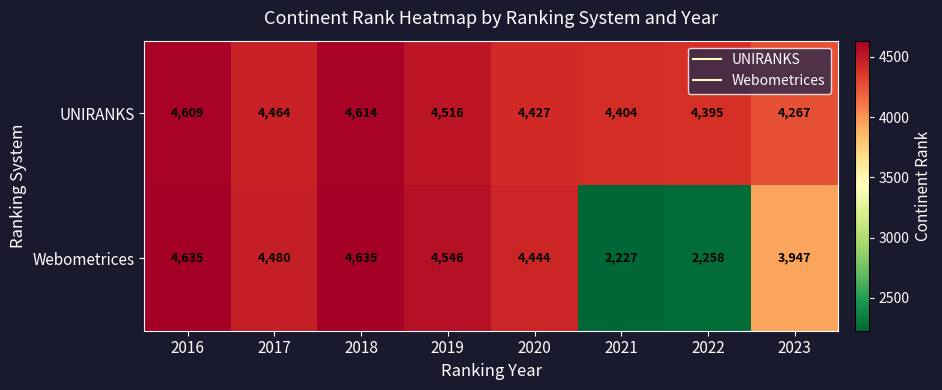

What is the sum of the UNIRANKS values at 2020 and 2017?

8891